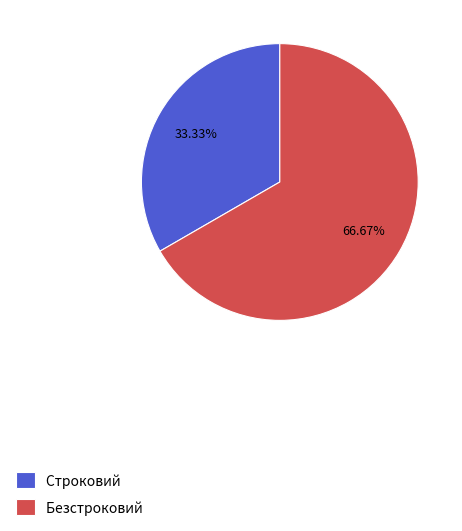

How many segments does this pie chart have?

2